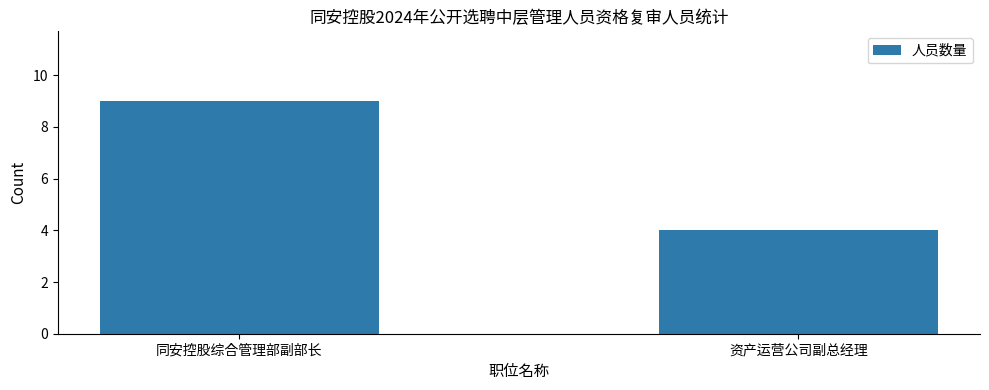

What position from the left is 资产运营公司副总经理?

2